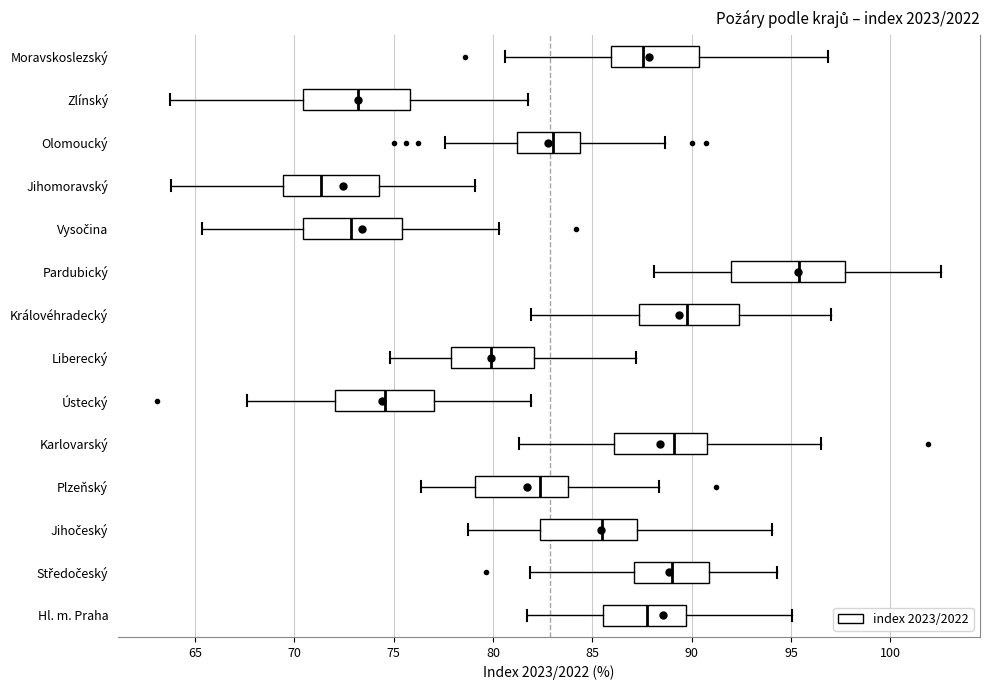

Which box has the furthest to the right median line?

Pardubický